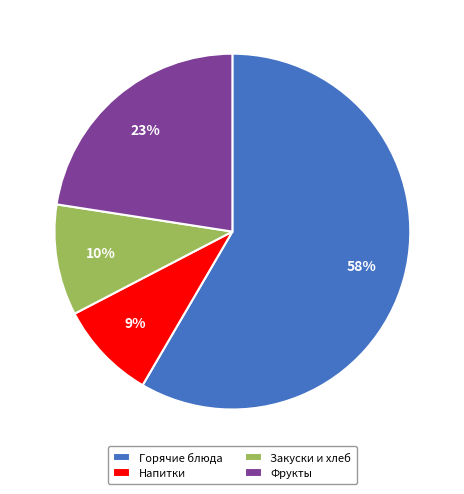

To the nearest percent, what portion does Закуски и хлеб represent?

10%